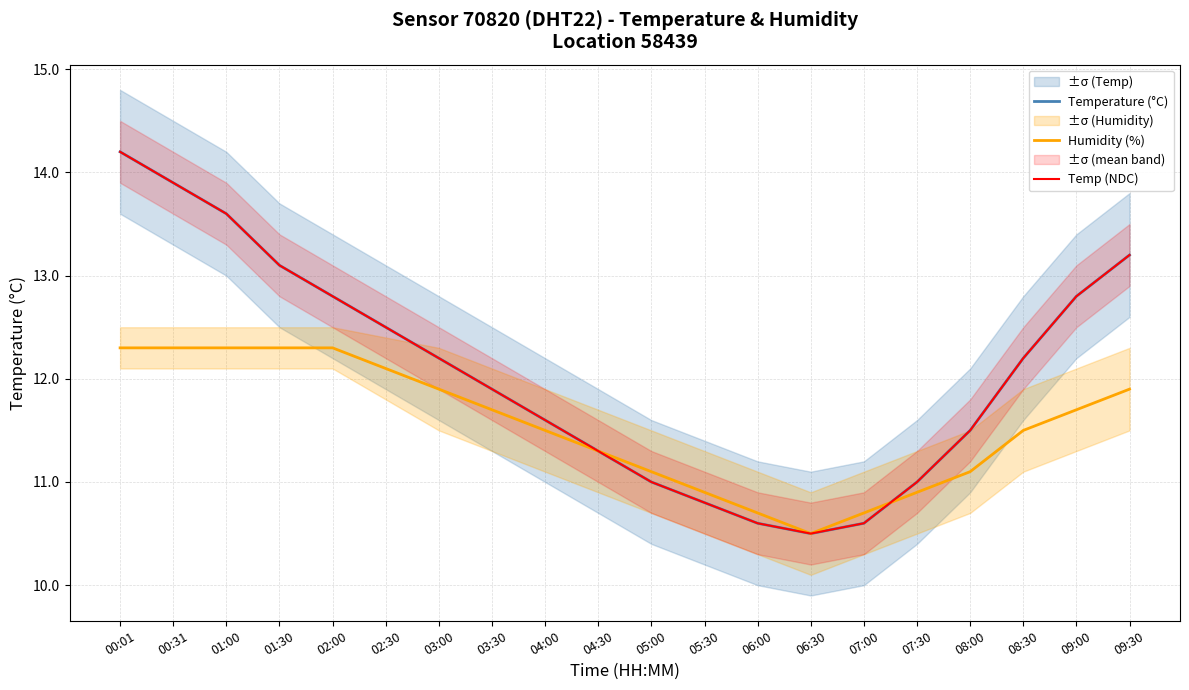

Reading right to left, transcribe all the data shown in this chart.

Temperature (°C): 09:30=13.2	09:00=12.8	08:30=12.2	08:00=11.5	07:30=11.0	07:00=10.6	06:30=10.5	06:00=10.6	05:30=10.8	05:00=11.0	04:30=11.3	04:00=11.6	03:30=11.9	03:00=12.2	02:30=12.5	02:00=12.8	01:30=13.1	01:00=13.6	00:31=13.9	00:01=14.2
Humidity (%): 09:30=11.9	09:00=11.7	08:30=11.5	08:00=11.1	07:30=10.9	07:00=10.7	06:30=10.5	06:00=10.7	05:30=10.9	05:00=11.1	04:30=11.3	04:00=11.5	03:30=11.7	03:00=11.9	02:30=12.1	02:00=12.3	01:30=12.3	01:00=12.3	00:31=12.3	00:01=12.3
Temp (NDC): 09:30=13.2	09:00=12.8	08:30=12.2	08:00=11.5	07:30=11.0	07:00=10.6	06:30=10.5	06:00=10.6	05:30=10.8	05:00=11.0	04:30=11.3	04:00=11.6	03:30=11.9	03:00=12.2	02:30=12.5	02:00=12.8	01:30=13.1	01:00=13.6	00:31=13.9	00:01=14.2